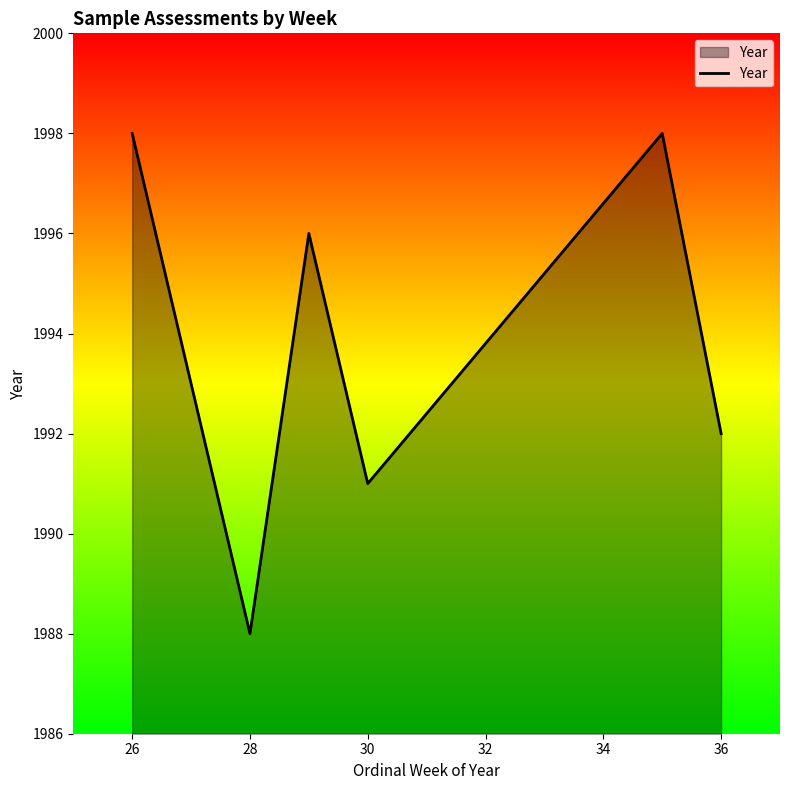

What is the minimum value shown in the chart?

1988